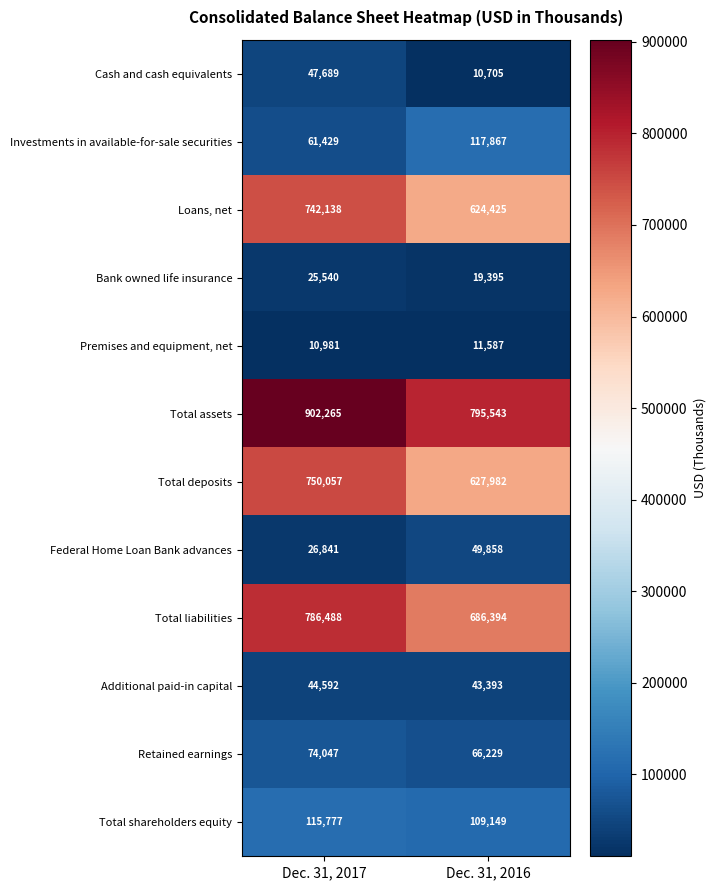

Where is Total deposits nearest to the value 689019?

Dec. 31, 2016